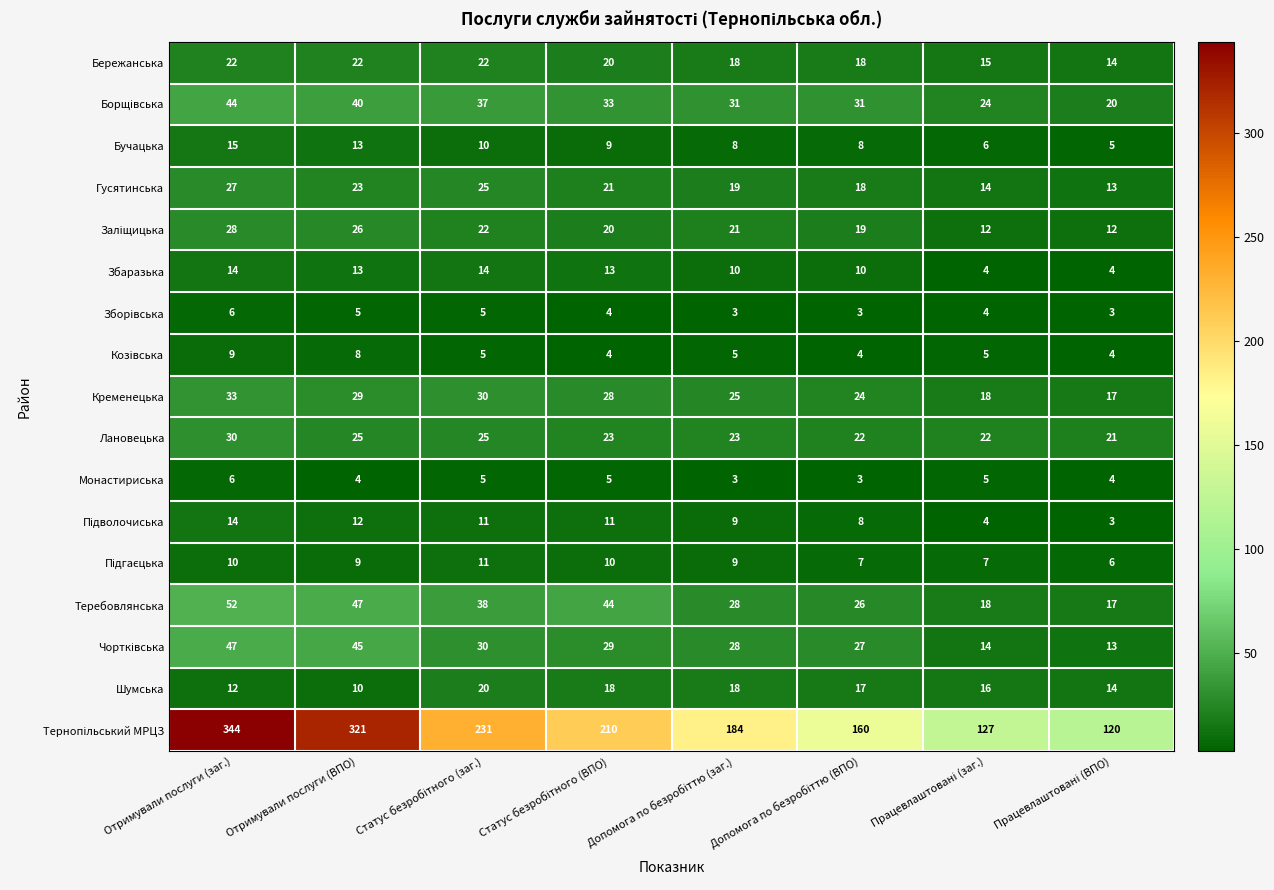

What is the difference between the highest and lowest values at Отримували послуги (заг.)?

338